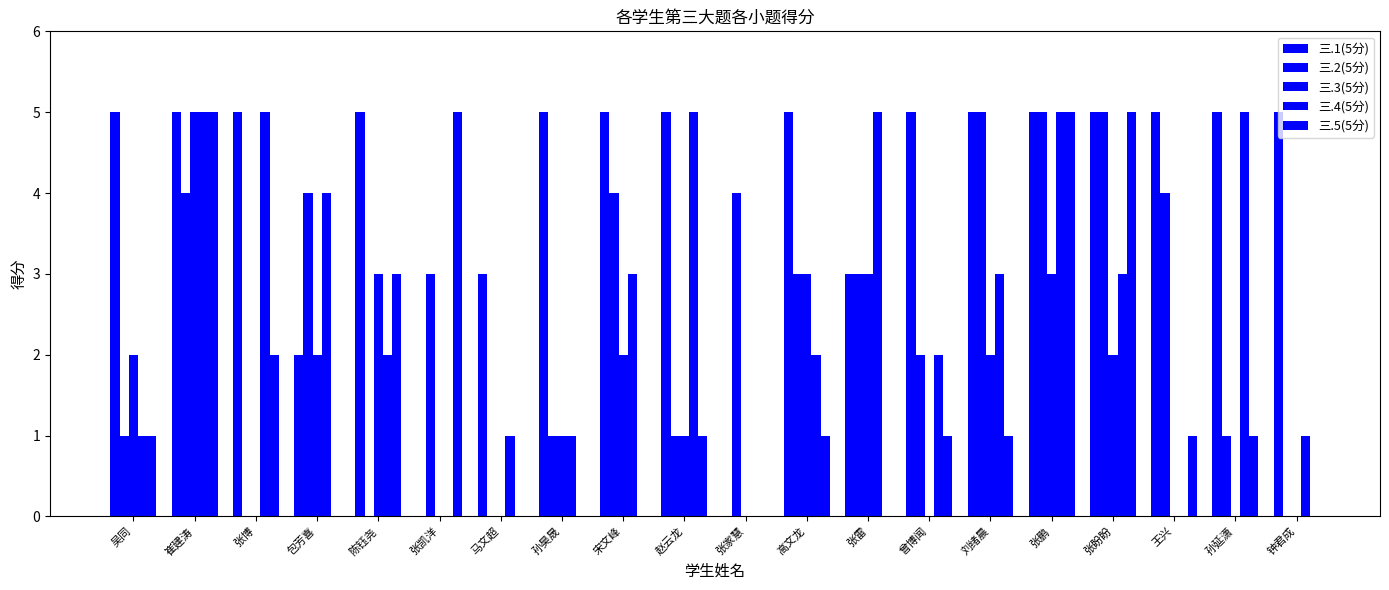

How many distinct data groups are displayed?

5